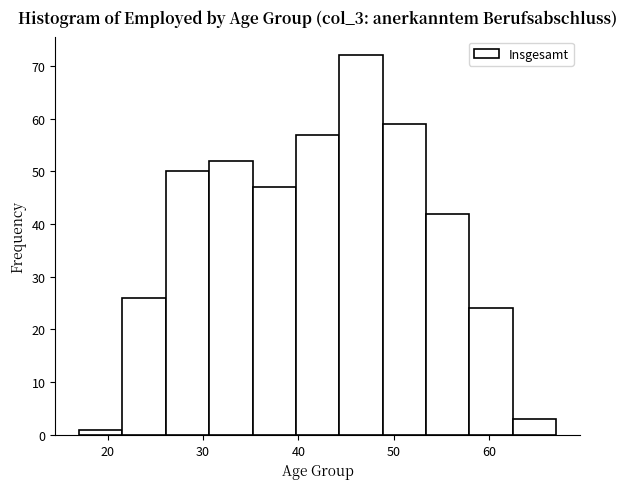

What is the height of the bar covering 58 to 62 on the x-axis? Neither the bar edges nor the heights are printed on the chart, so give them approximately, as read against the axes.

24